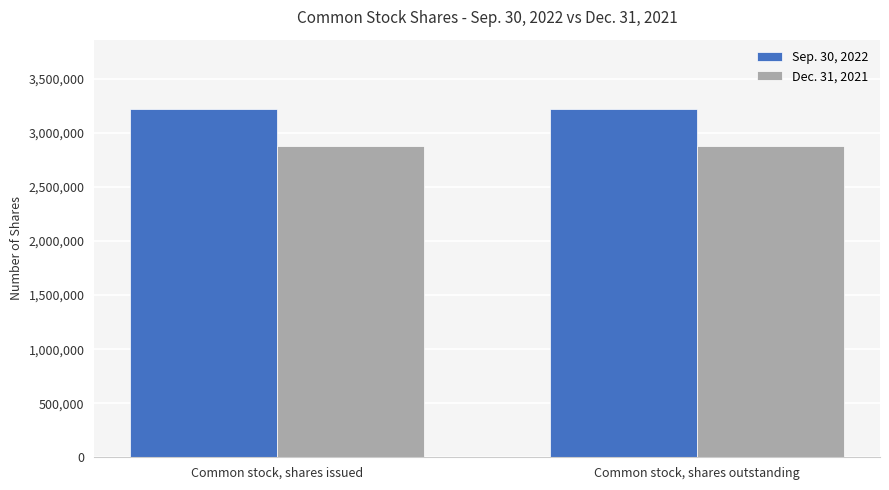

What is the minimum value for Sep. 30, 2022?

3218499